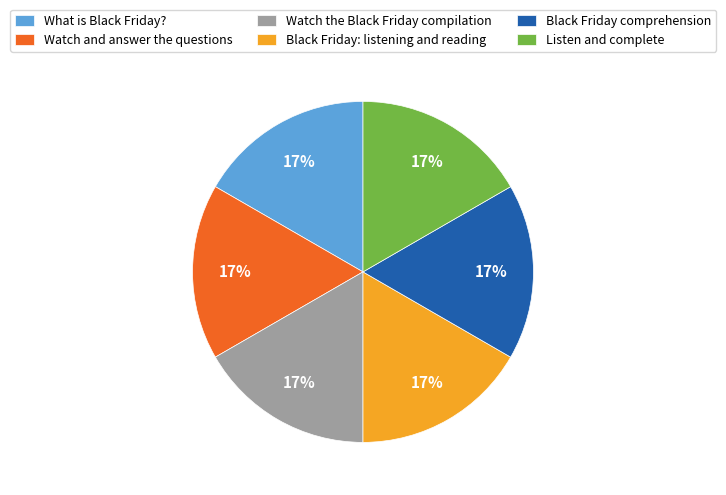

Does What is Black Friday? account for over 50% of the chart?

No